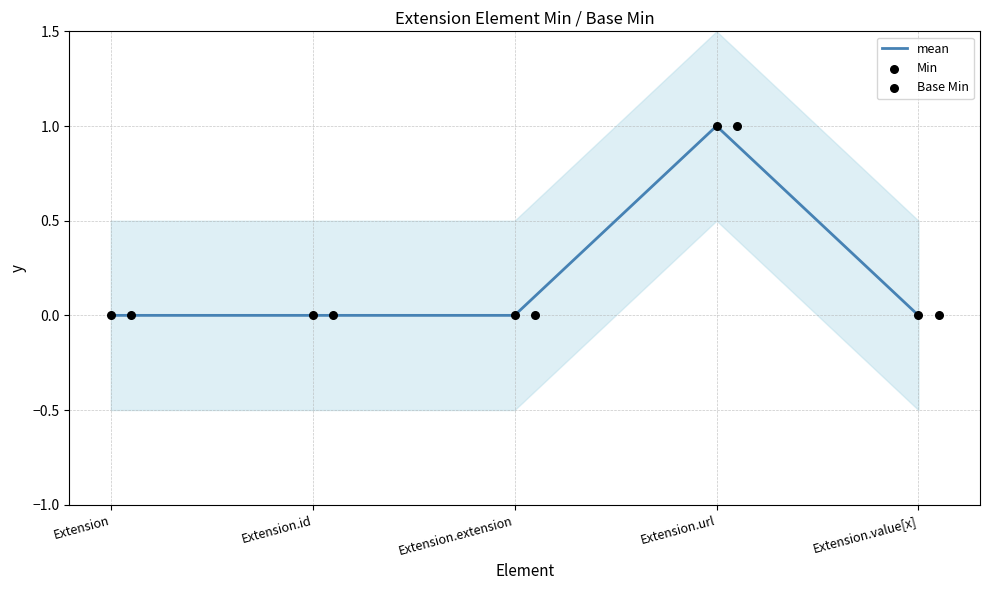

Which series contains the lowest Y value?

mean